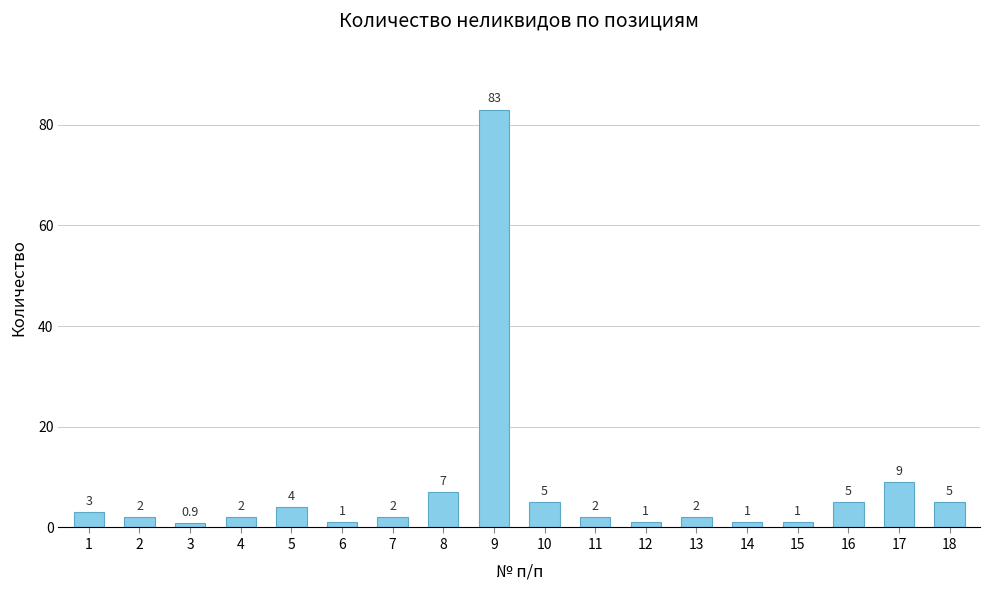

Are the bars grouped side by side (vs. stacked)?

No